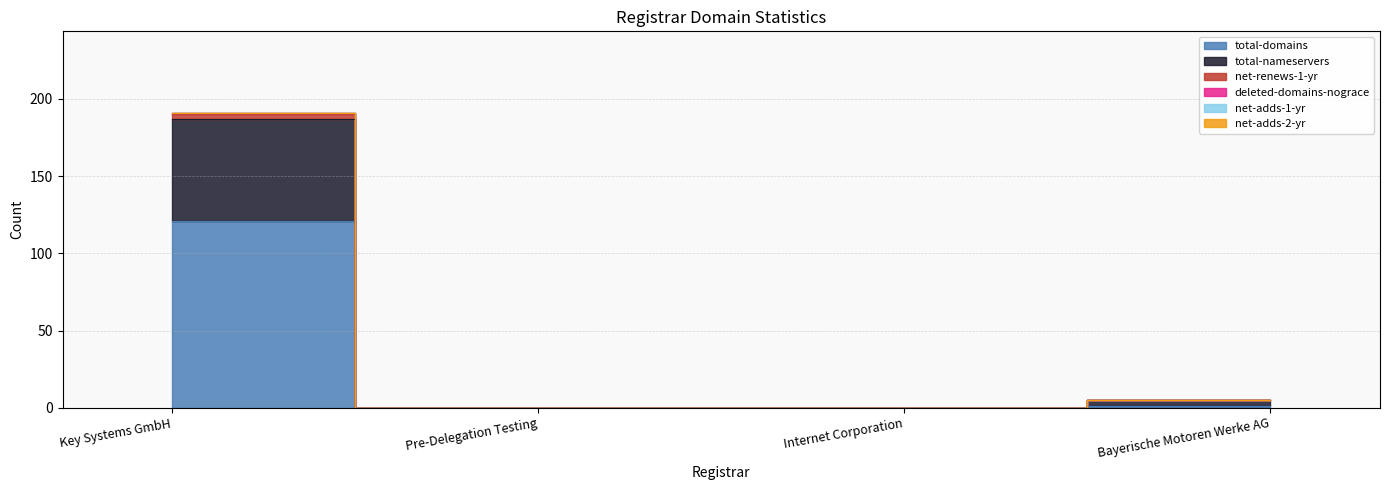

True or false: deleted-domains-nograce has more than 1 interior local peaks.

False